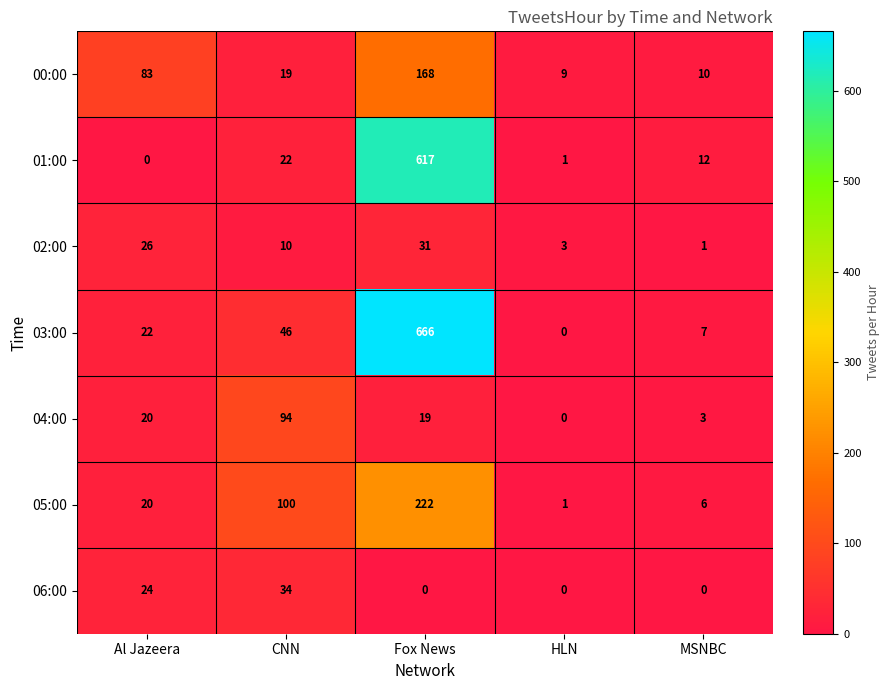

What is the difference between the maximum and minimum values in the 01:00 series?

617